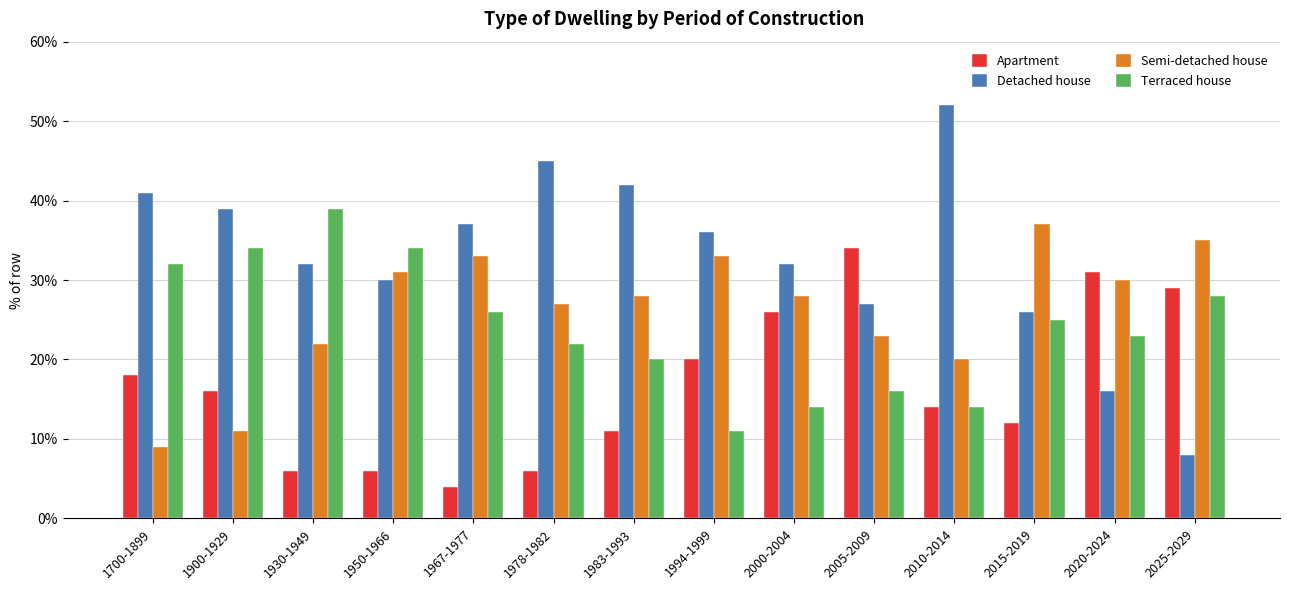

Which series has the widest spread of values?

Detached house